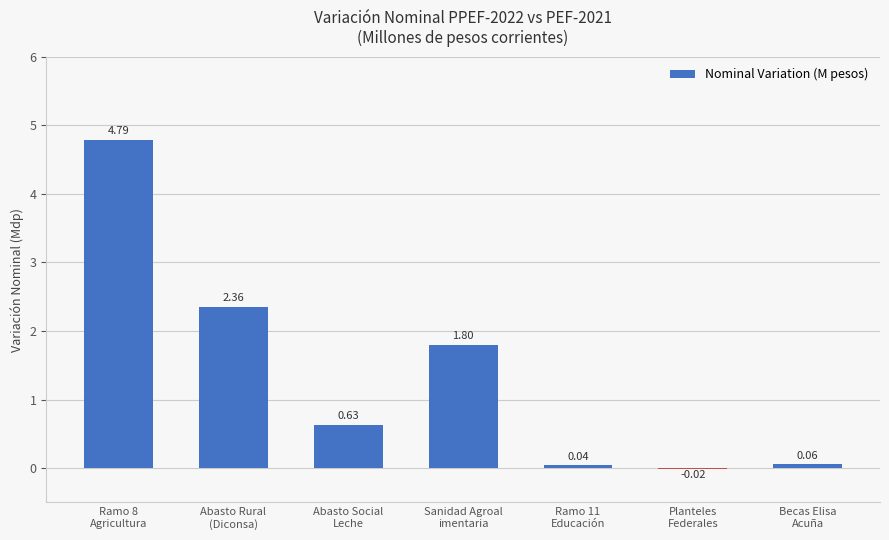

At which label is the value closest to 2?

Sanidad Agroal
imentaria